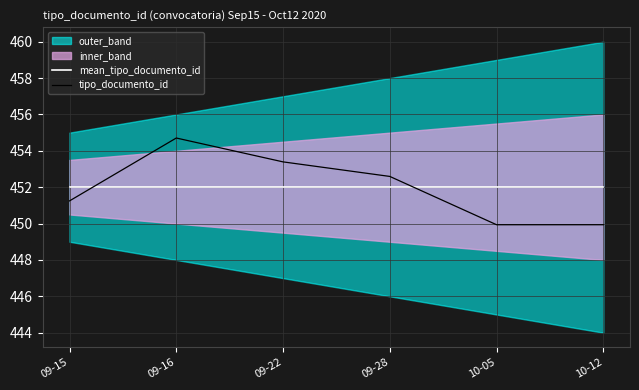

Reading left to right, extract all data points from this chart.

mean_tipo_documento_id: 452.0	452.0	452.0	452.0	452.0	452.0
tipo_documento_id: 451.2	454.7	453.4	452.6	449.9	449.9